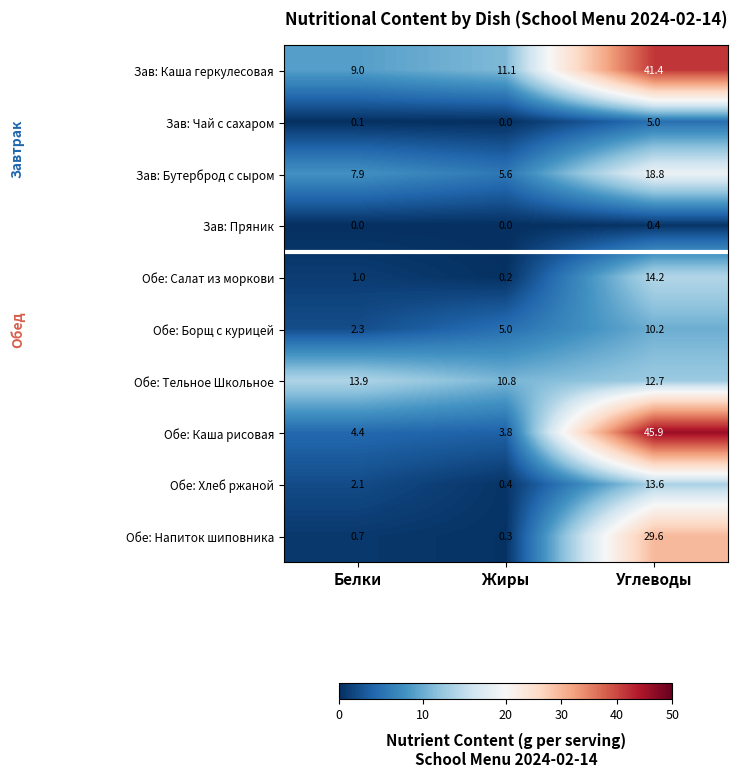

What is the total value across all series at Белки?

41.4